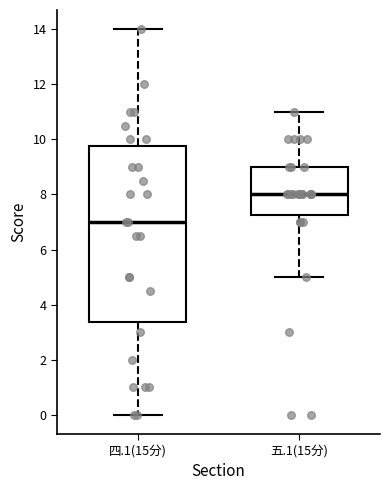

Which box has the highest median line?

五.1(15分)